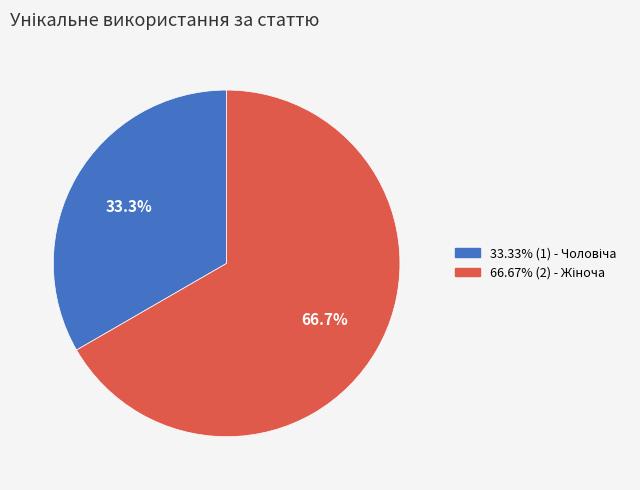

Is there a majority slice in this chart?

Yes